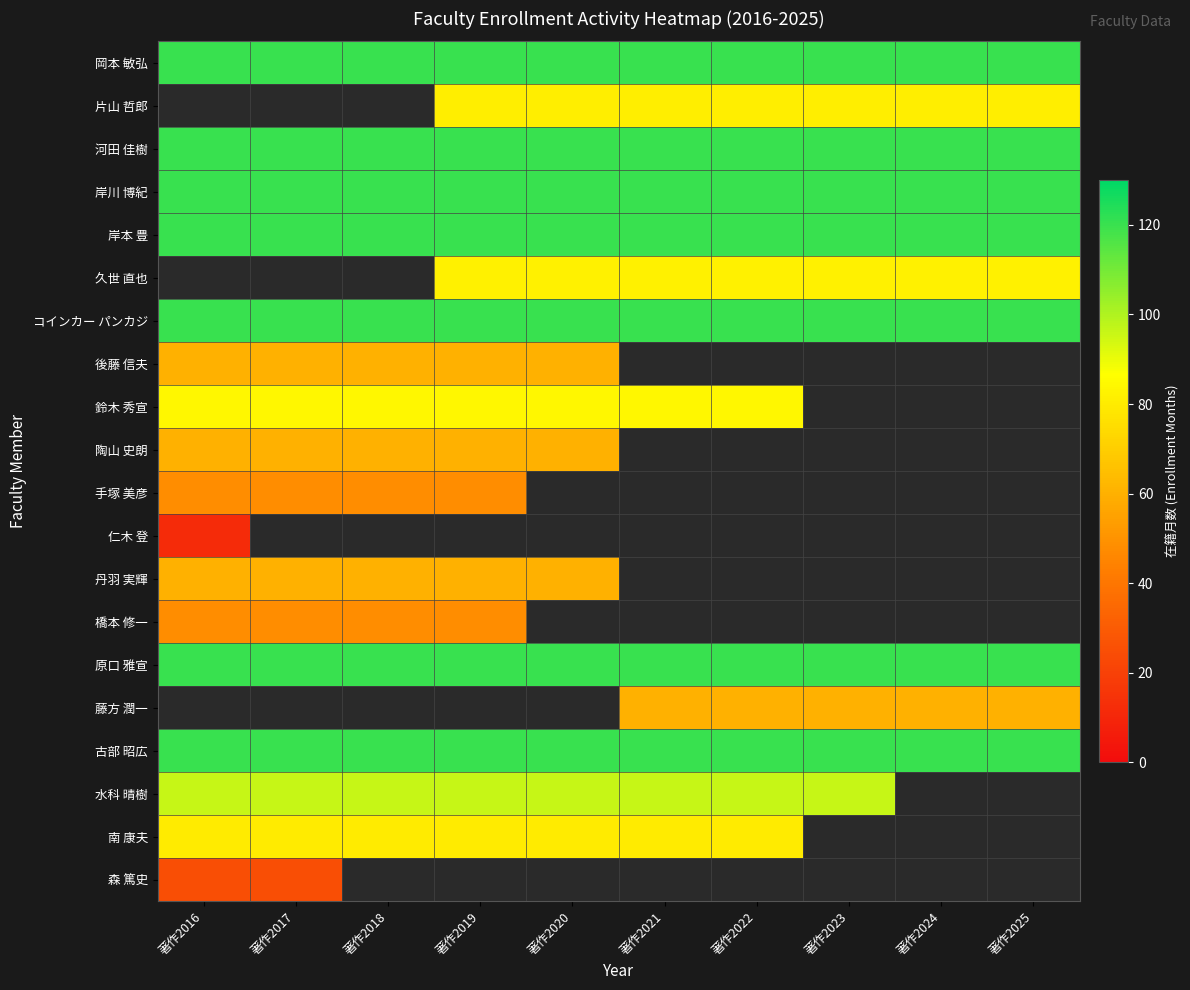

Is the value of 原口 雅宣 at 著作2025 greater than the value of 河田 佳樹 at 著作2018?

No